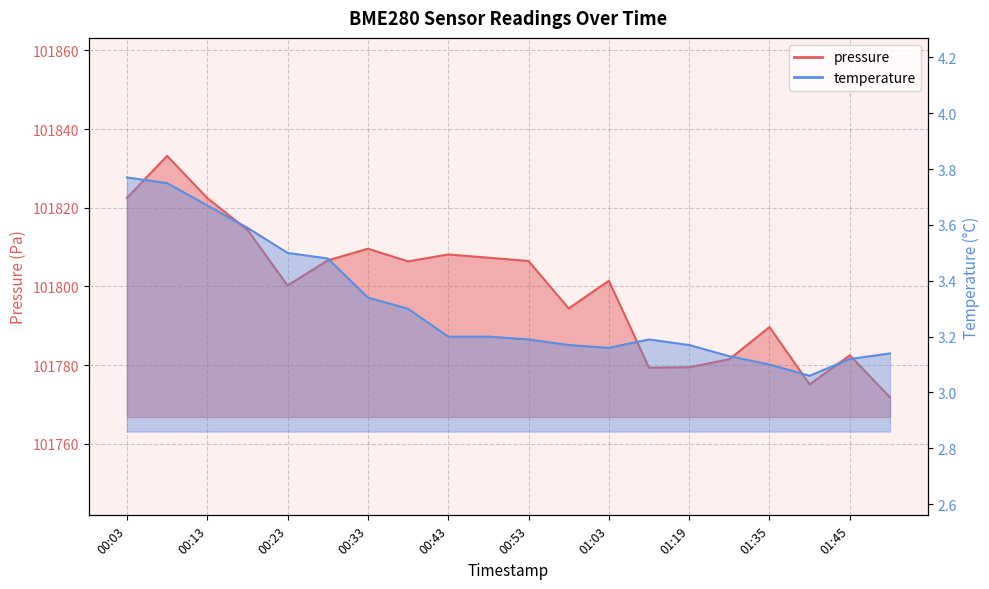

What is the maximum value shown in the chart?

101833.2